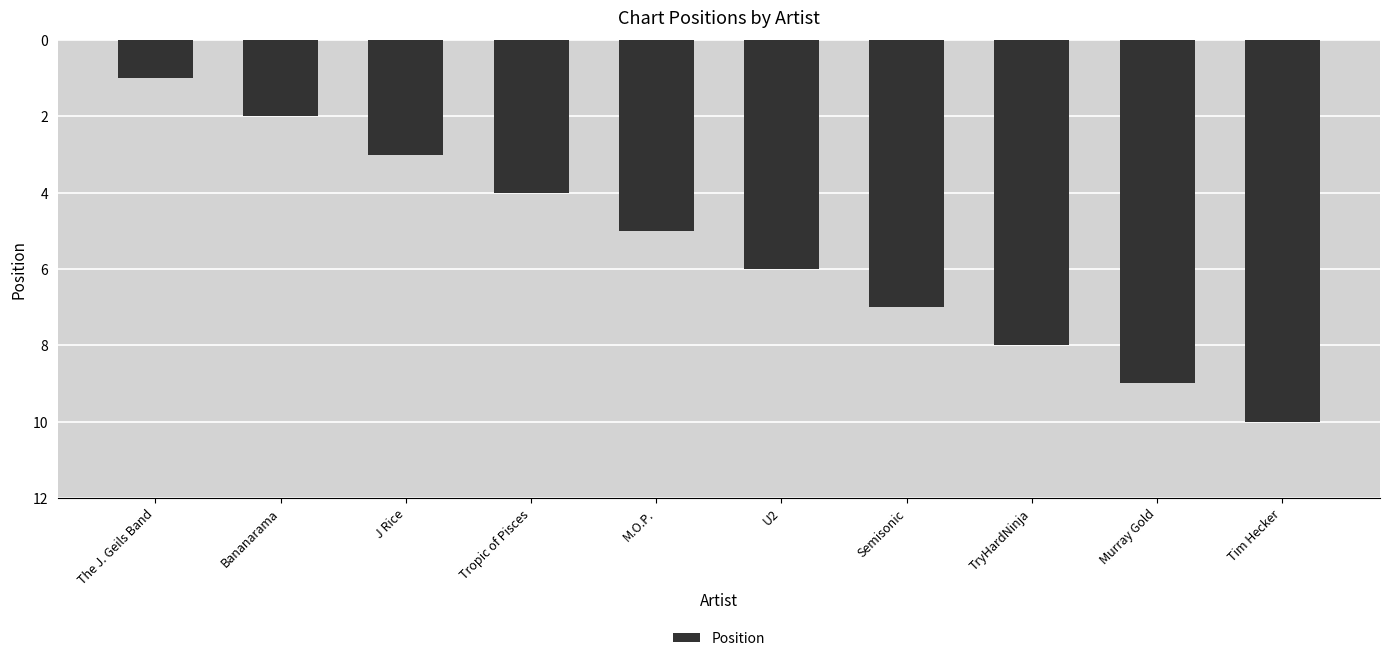

Reading right to left, transcribe all the data shown in this chart.

Tim Hecker=10	Murray Gold=9	TryHardNinja=8	Semisonic=7	U2=6	M.O.P.=5	Tropic of Pisces=4	J Rice=3	Bananarama=2	The J. Geils Band=1